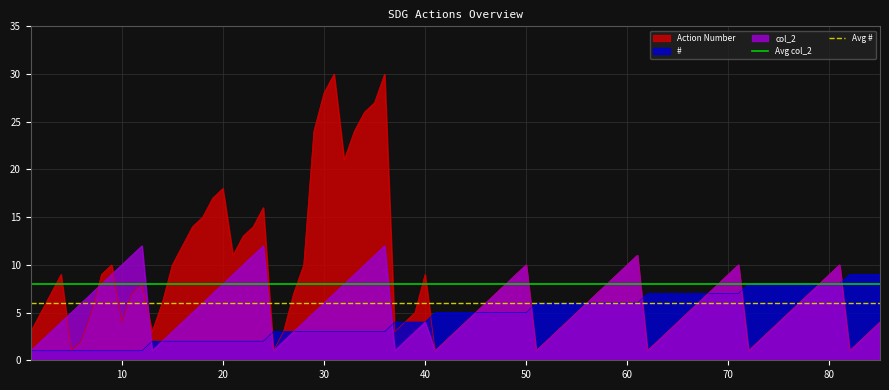

What is the maximum value for #?

9